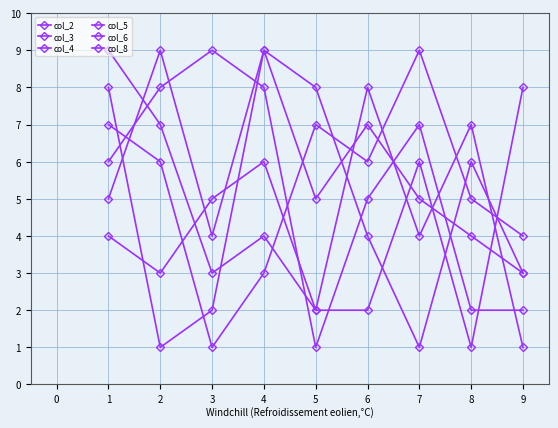

Where do col_8 and col_4 first cross each other?

4 and 5